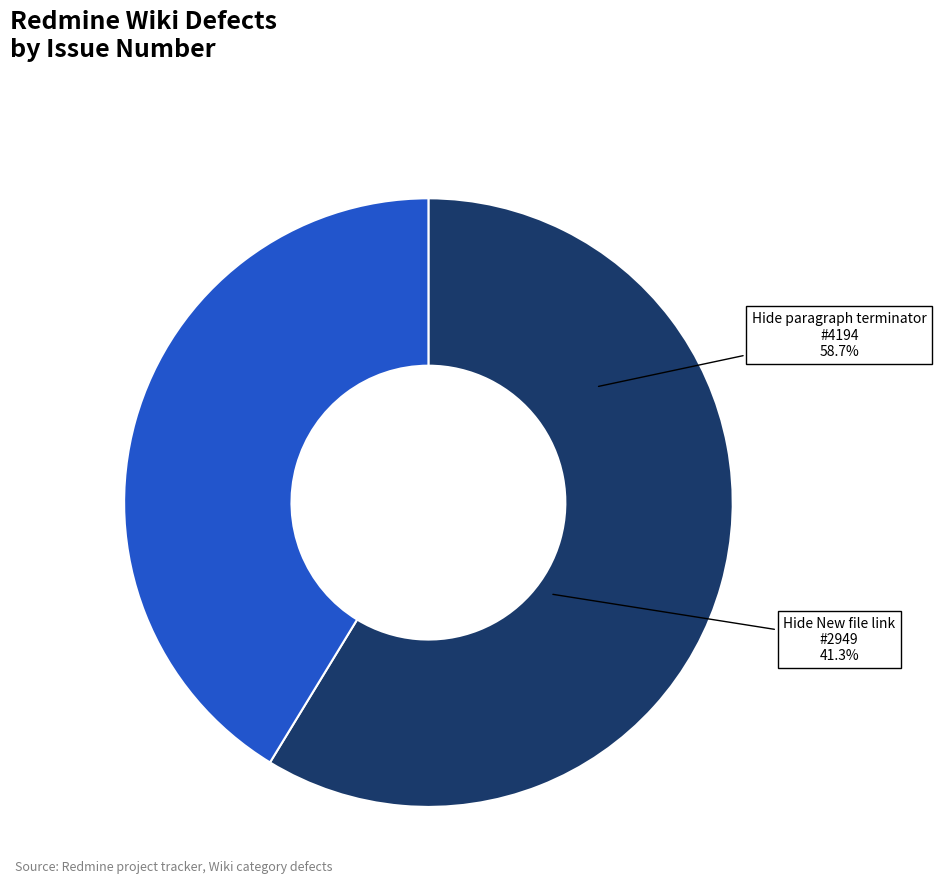

To the nearest percent, what is the difference between the Hide paragraph terminator ¶ at the end and Hide New file link on wiki pages slice percentages?

17%